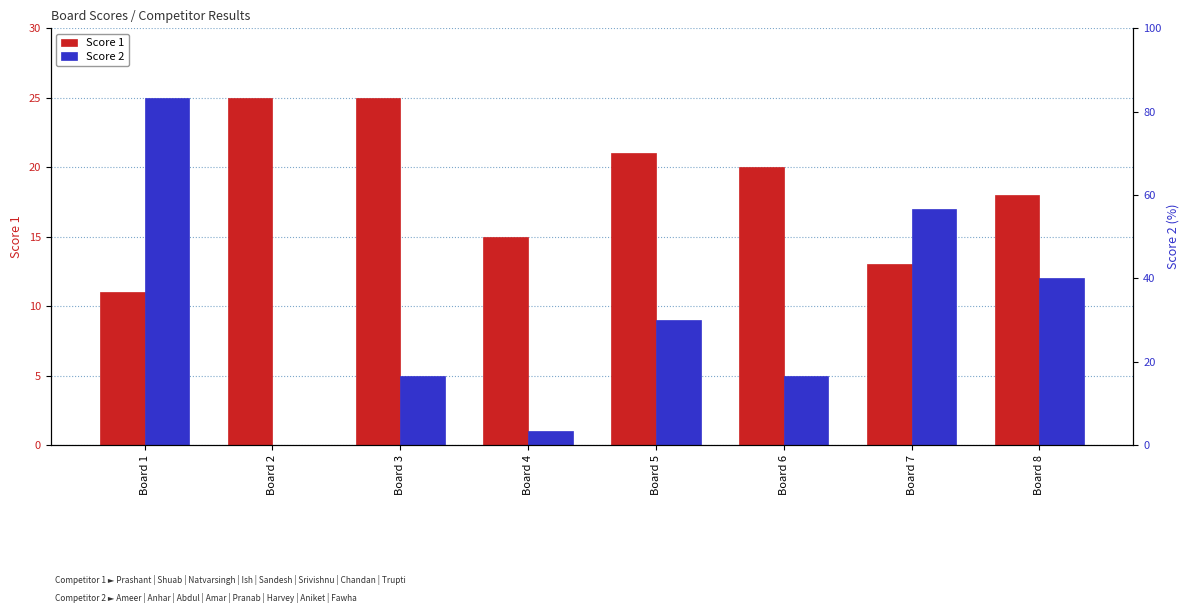

What is the value of the Score 2 bar at the 8th from the left?

12